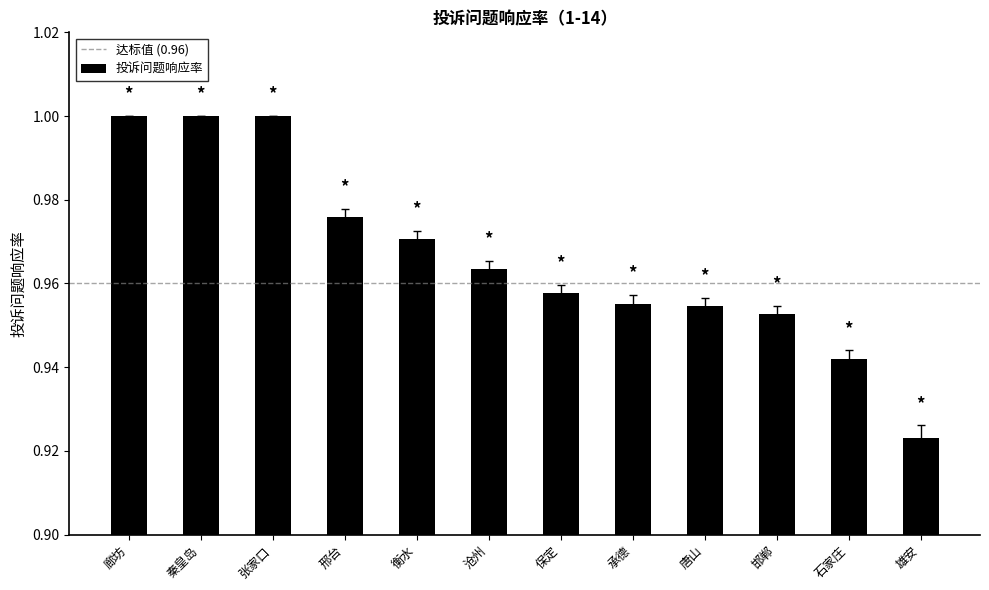

The chart shows a value of 1.0 at 秦皇岛. True or false?

True